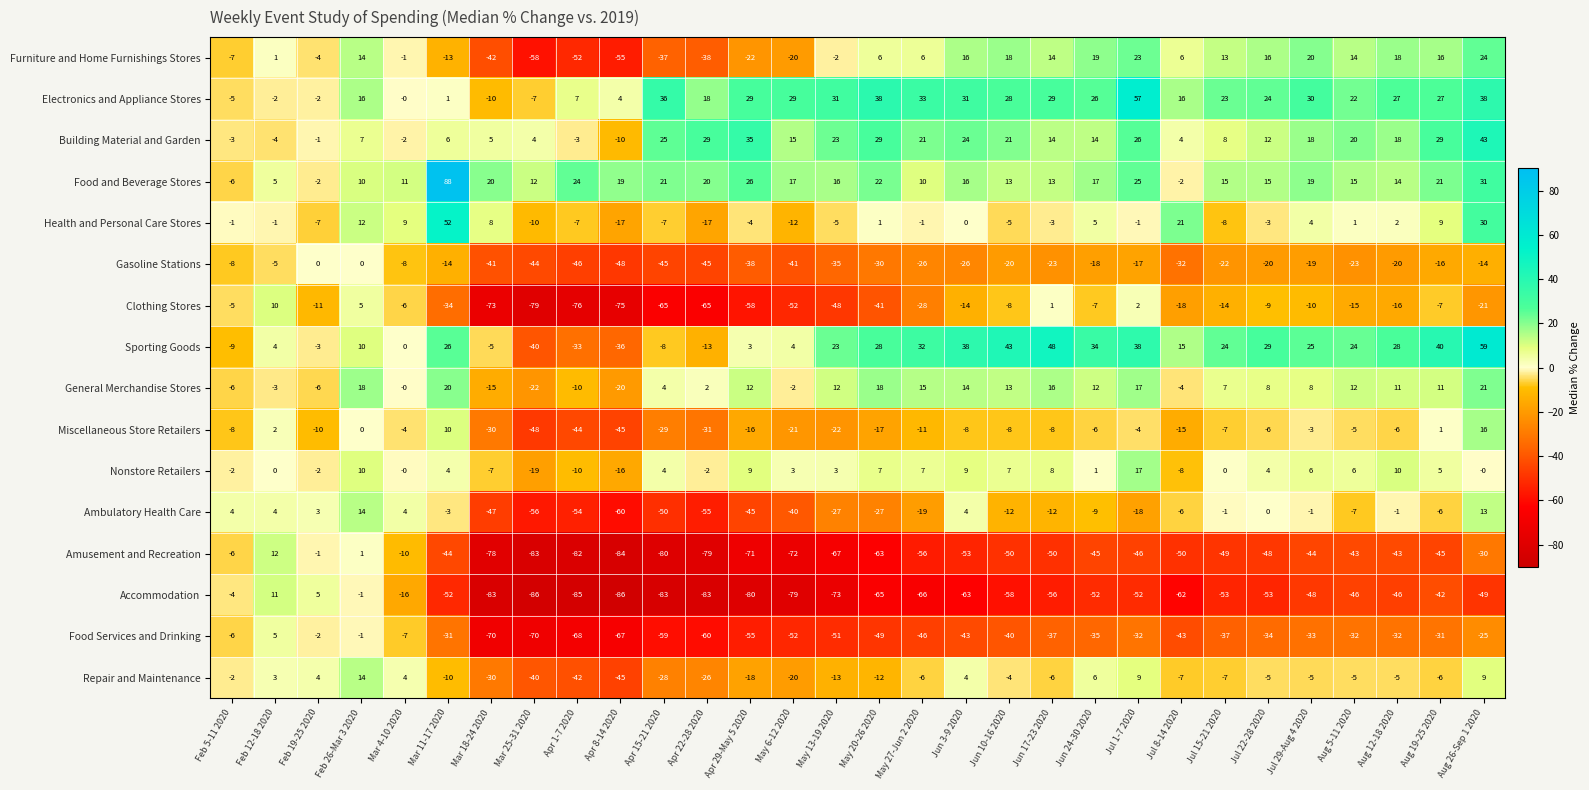

Is it true that Repair and Maintenance equals -5 at Aug 5-11 2020?

True